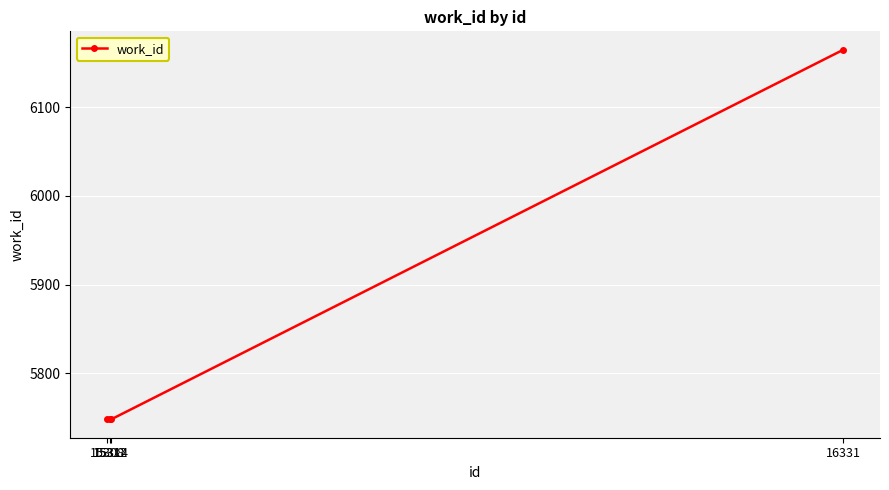

True or false: the data shows 3762 at 15312.

False